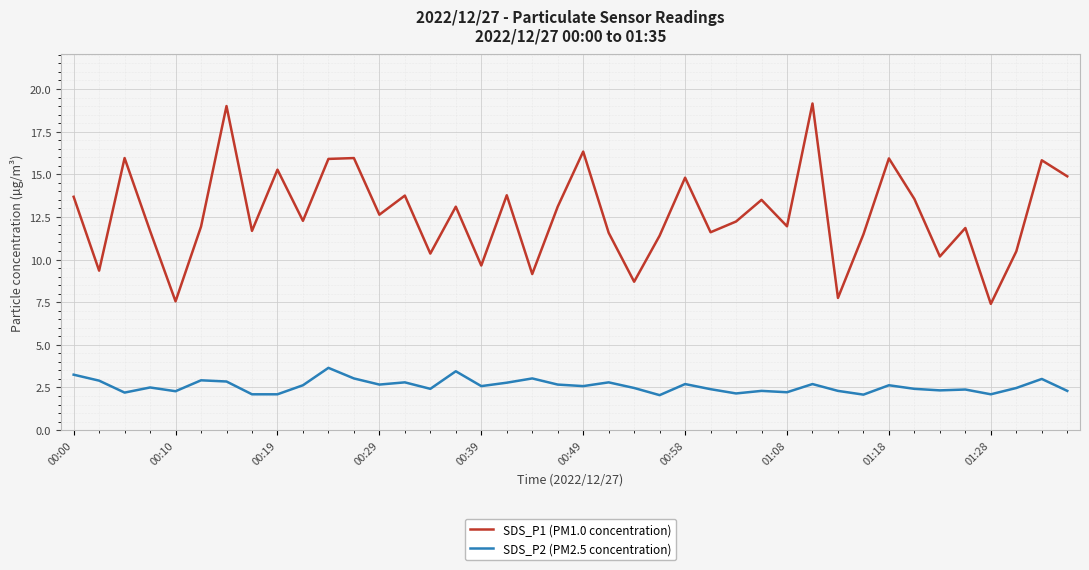

Which series has the largest total across all categories?

SDS_P1 (PM1.0 concentration)